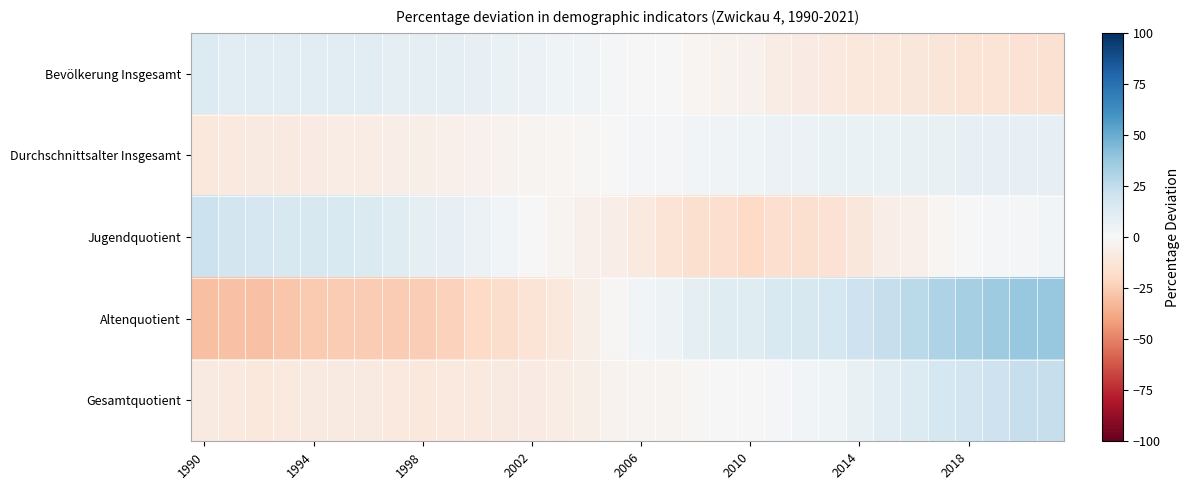

Which category has the lowest value across all series?

1990